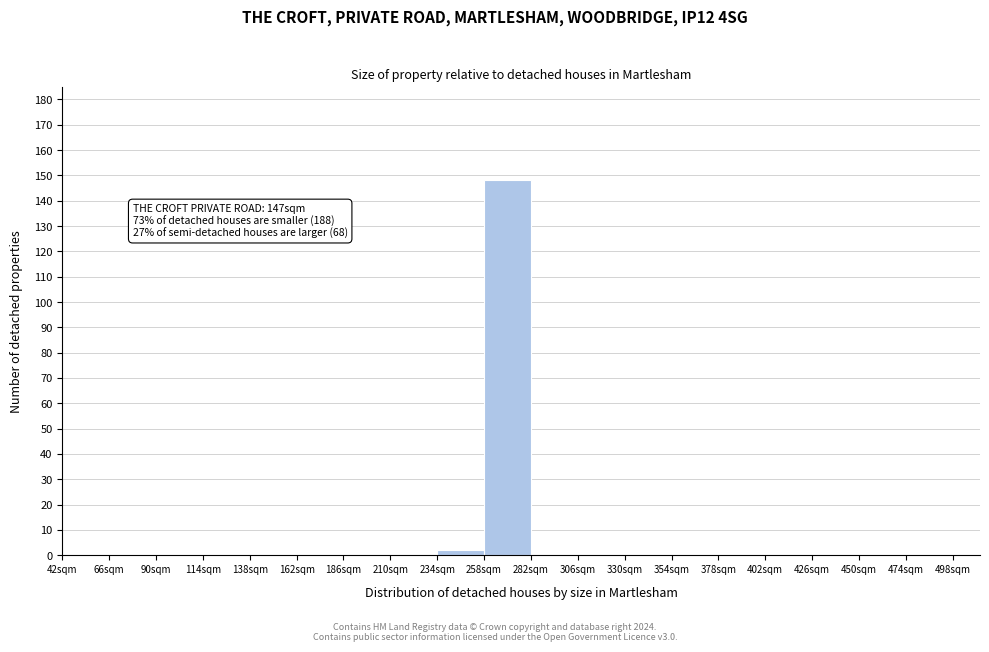

Which range on the x-axis has the tallest bar?

258 to 282